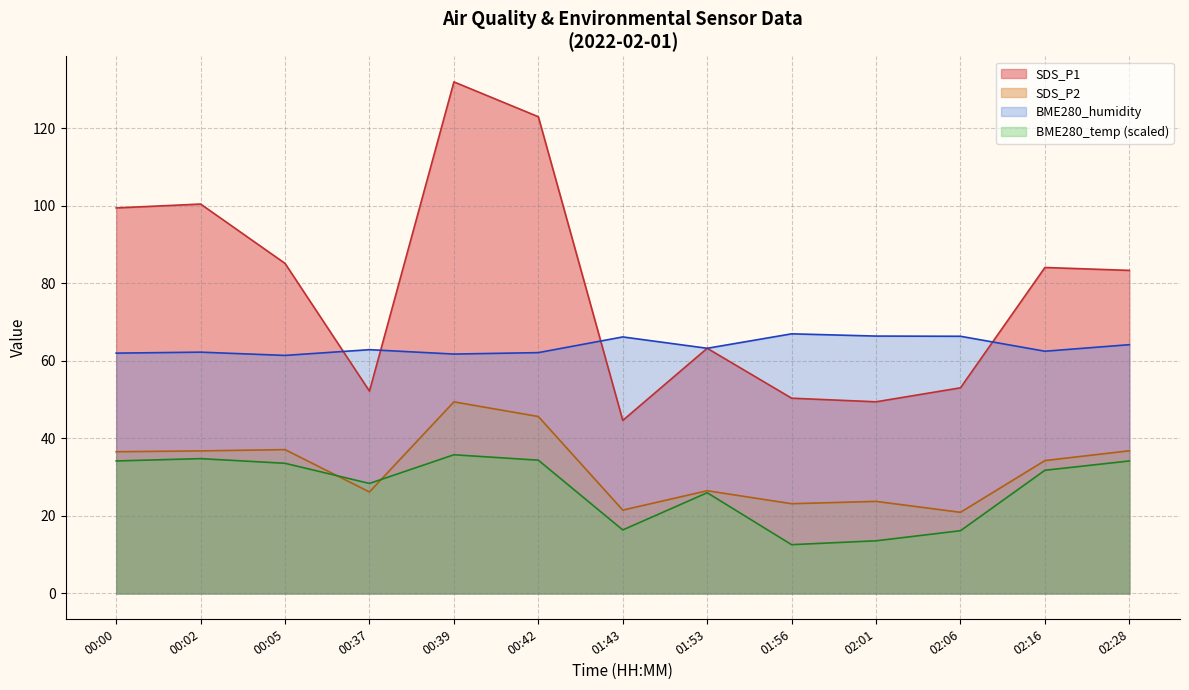

What is the minimum value shown in the chart?

12.6